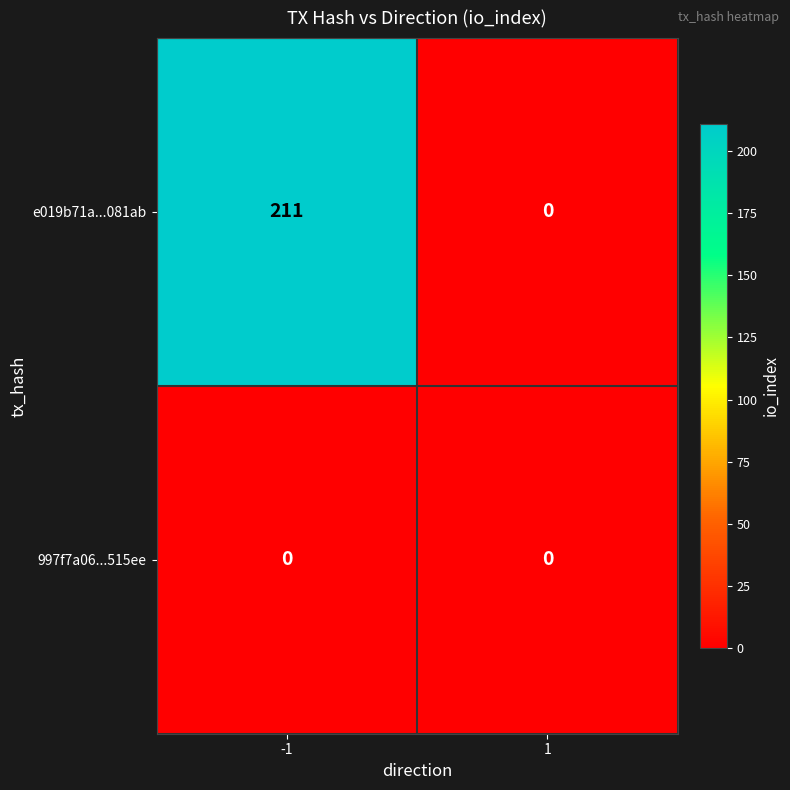

Is it true that 997f7a06...515ee equals 0 at -1?

True